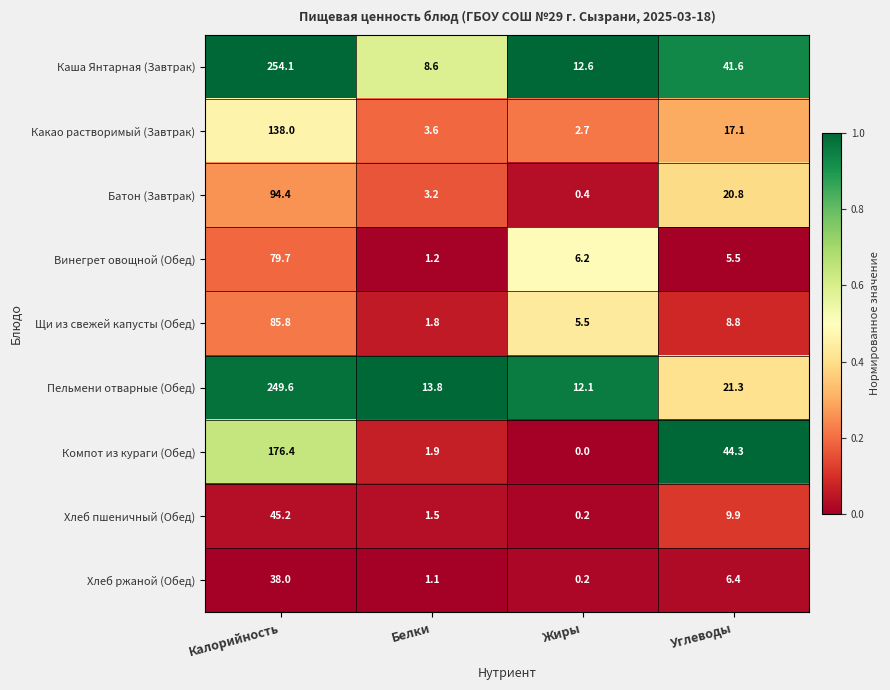

List the labels in order of Хлеб ржаной (Обед) value, smallest first.

Жиры, Белки, Углеводы, Калорийность